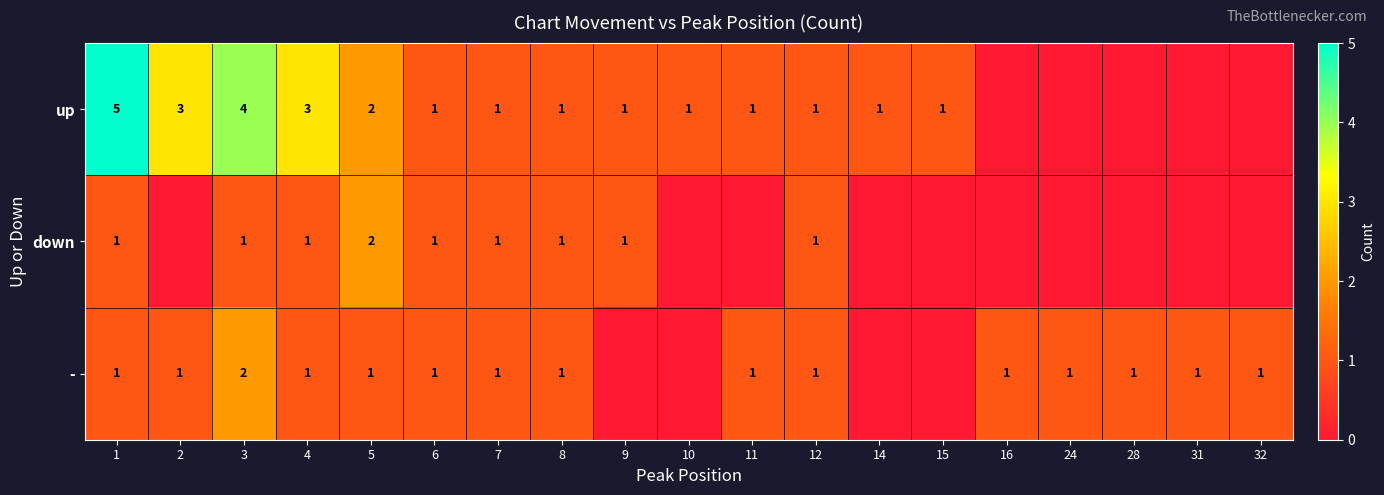

What is the sum of all down values?

10